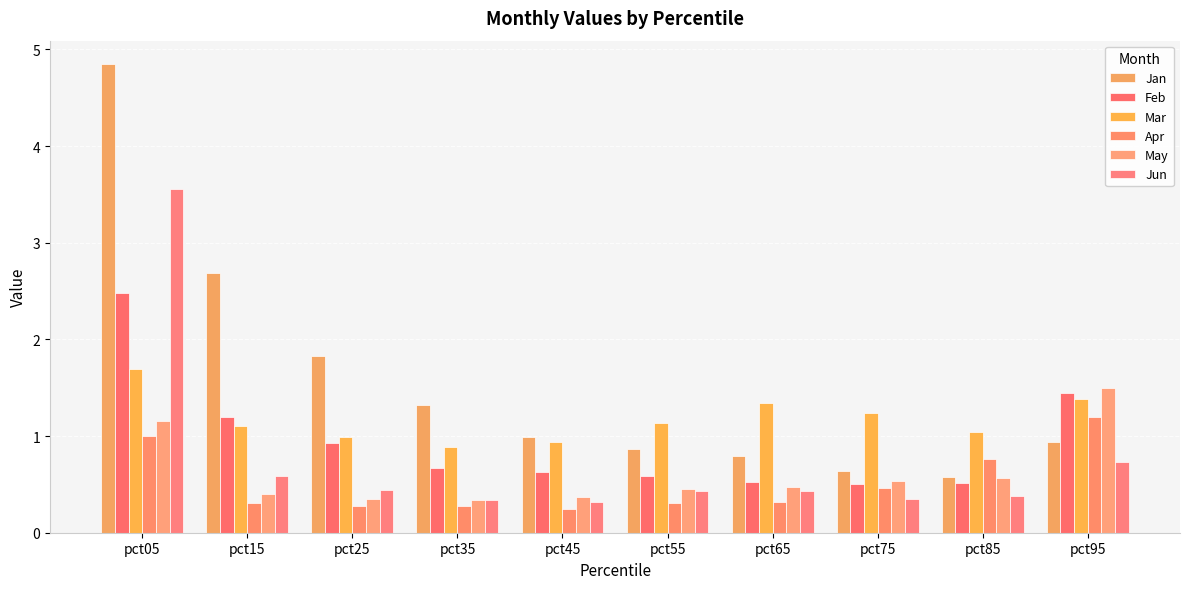

What is the sum of all May values?

6.1